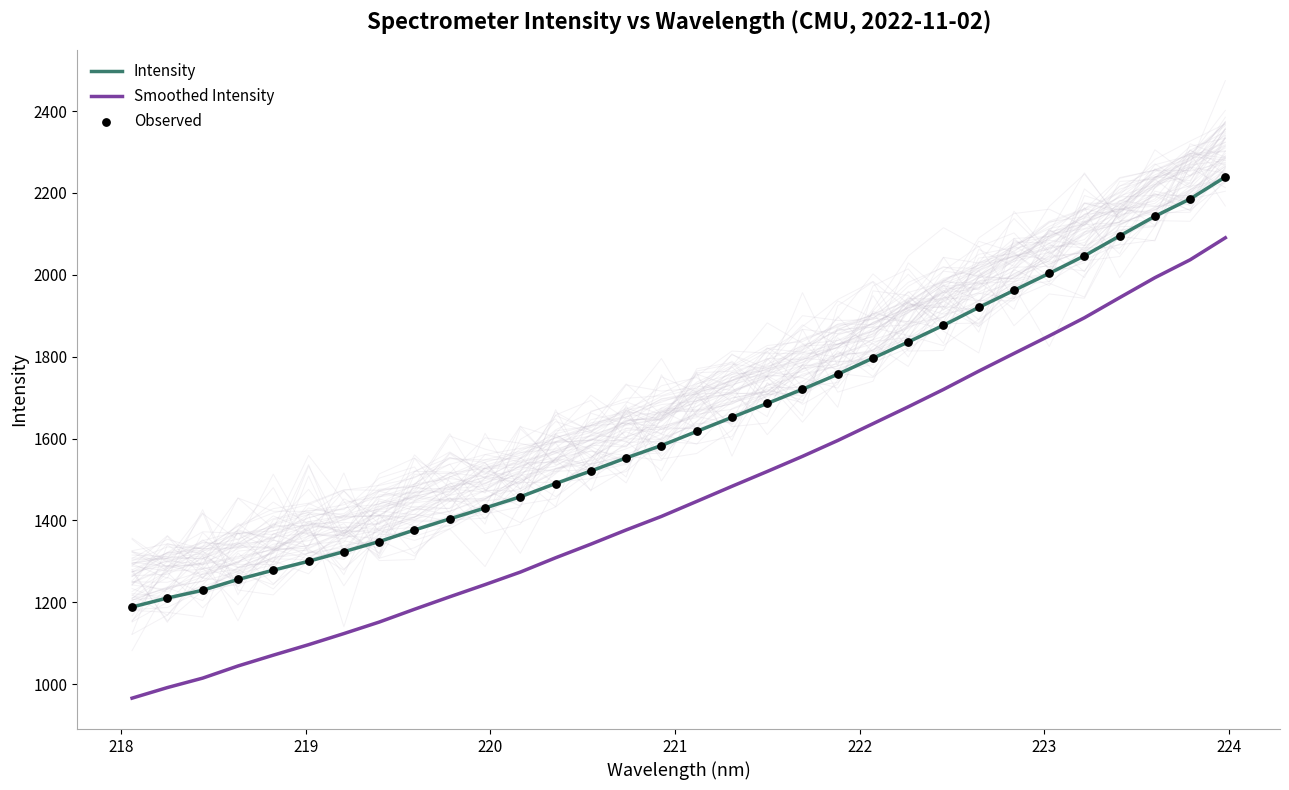

Which series has the largest total across all categories?

Intensity